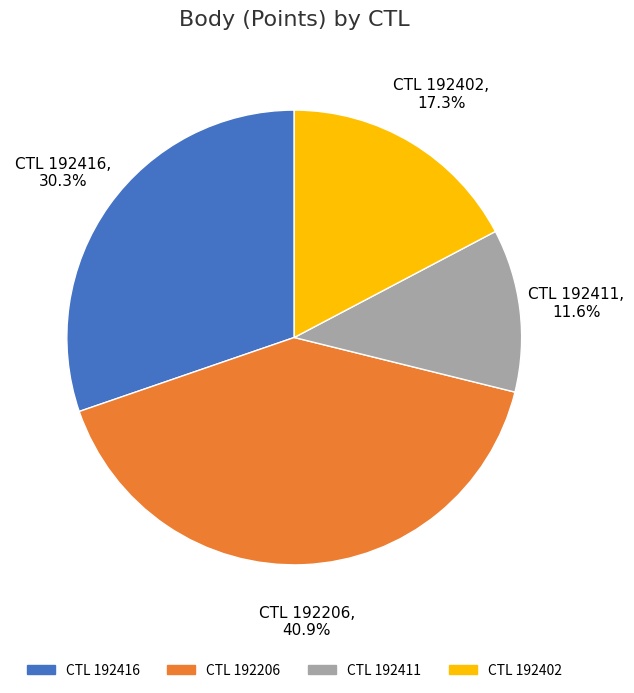

Does any single category account for the majority?

No